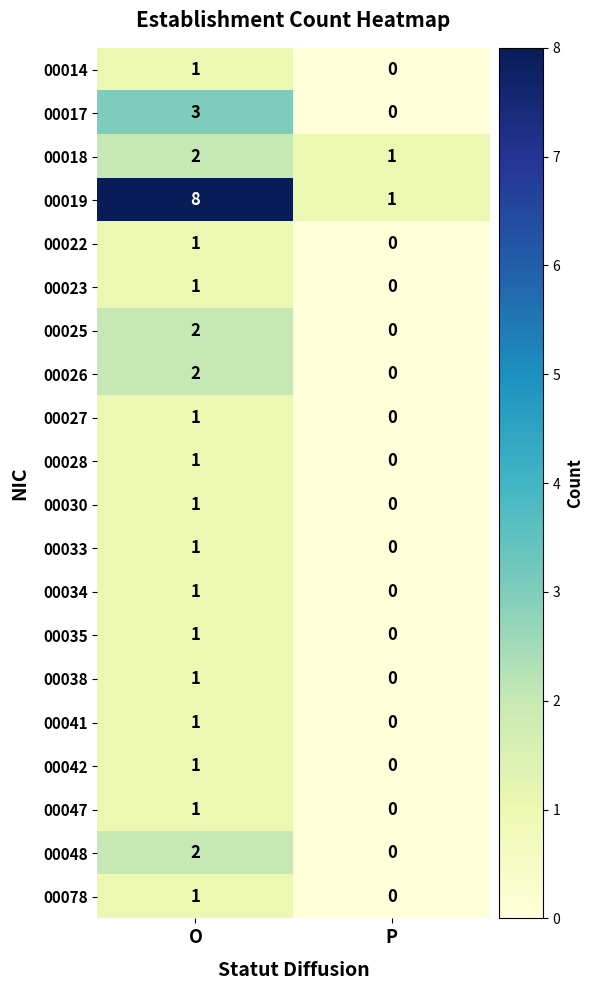

Where is 00030 nearest to the value 0?

P